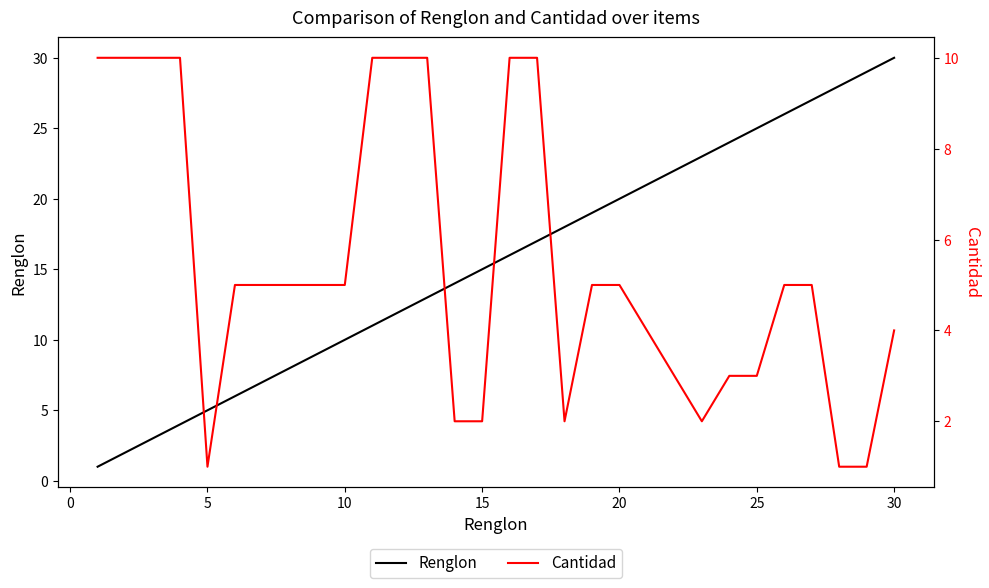

List the series in order of their overall mean, lowest first.

Cantidad, Renglon